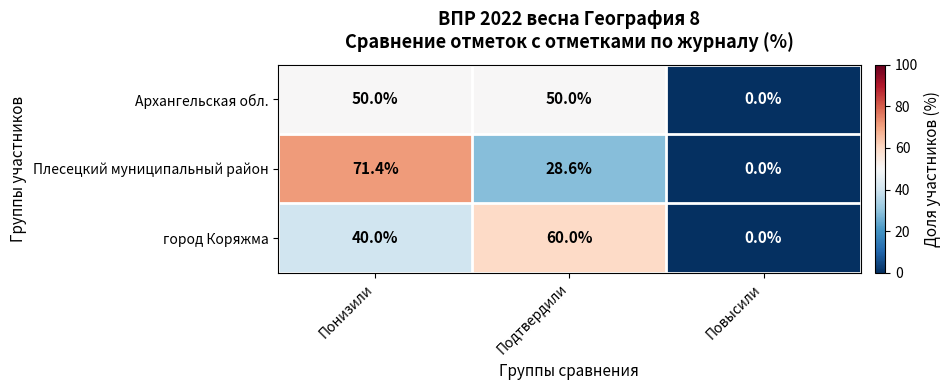

List the series in order of their peak value, highest first.

Плесецкий муниципальный район, город Коряжма, Архангельская обл.